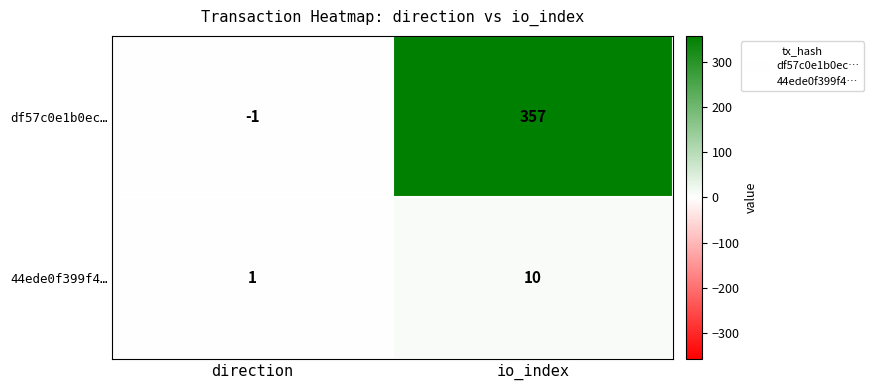

Where is df57c0e1b0ec… nearest to the value 178?

direction